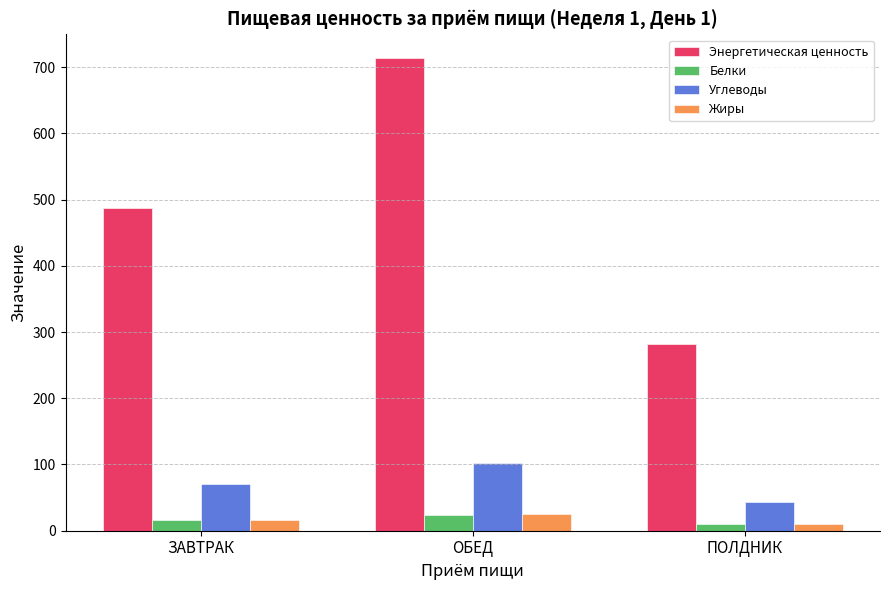

List the labels in order of Углеводы value, largest first.

ОБЕД, ЗАВТРАК, ПОЛДНИК